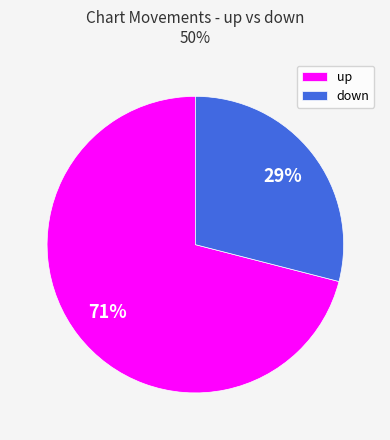

Approximately how many times larger is the value at up compared to down?

2.4